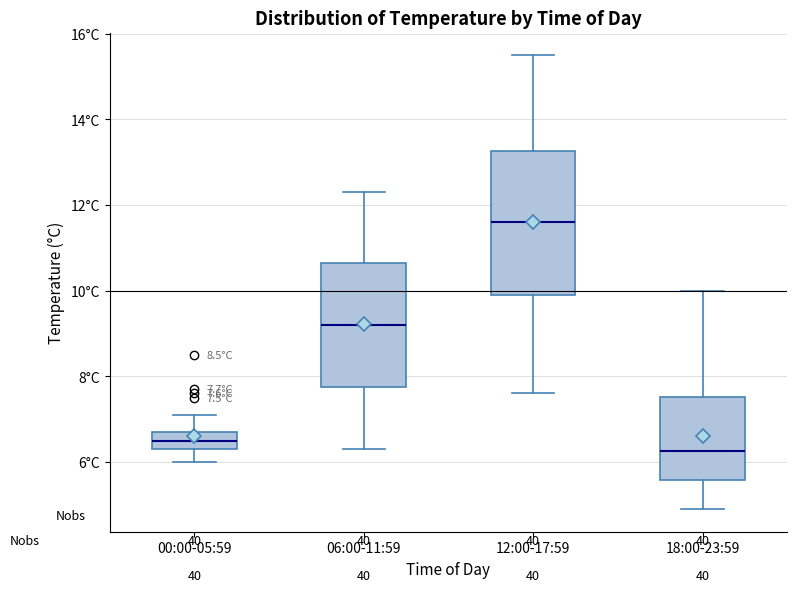

Which box is the tallest, from its lower edge to its upper edge?

12:00-17:59